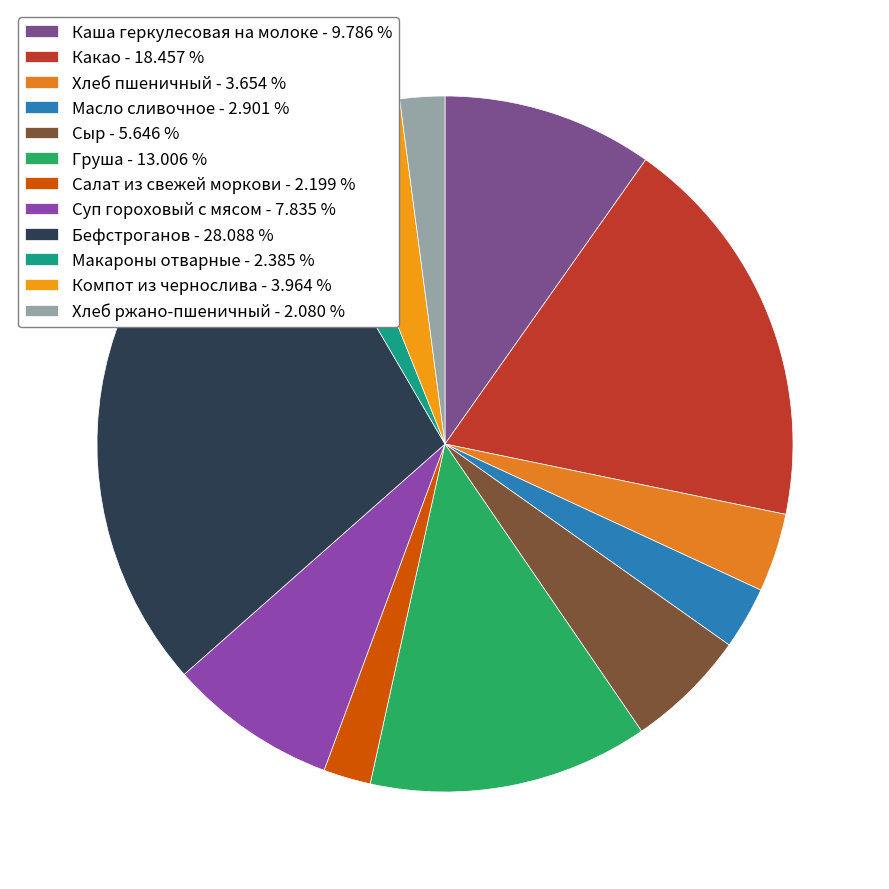

What is the smallest slice in the pie chart?

Хлеб ржано-пшеничный